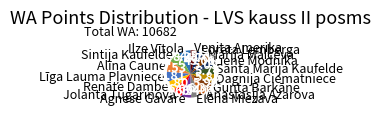

How many segments does this pie chart have?

16